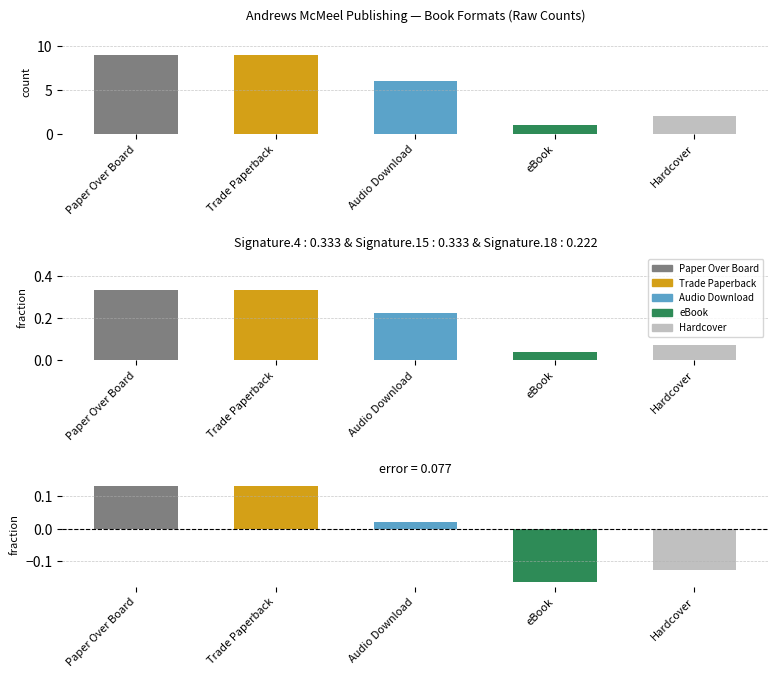

What is the greatest value displayed?

9